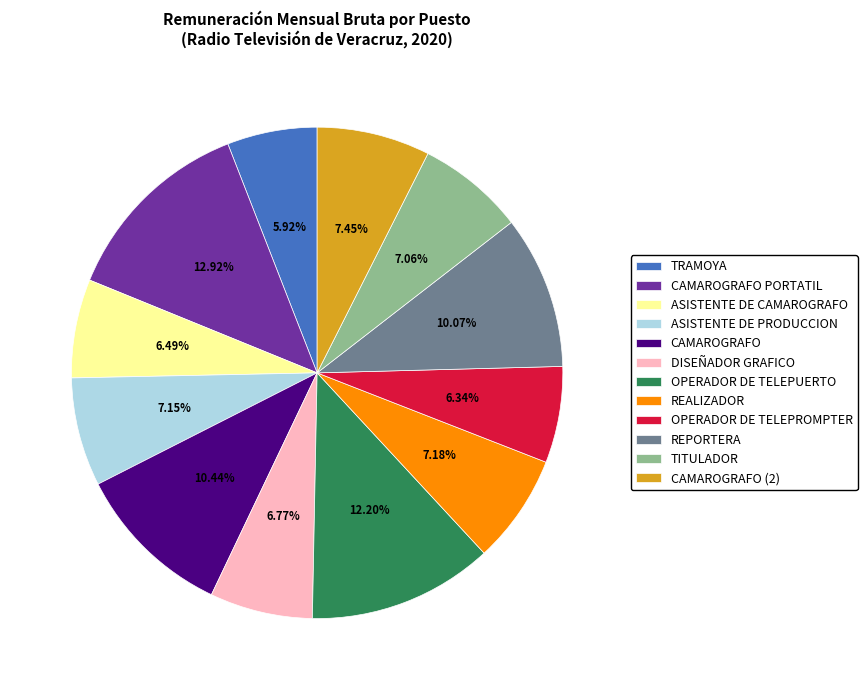

What is the largest slice in the pie chart?

CAMAROGRAFO PORTATIL